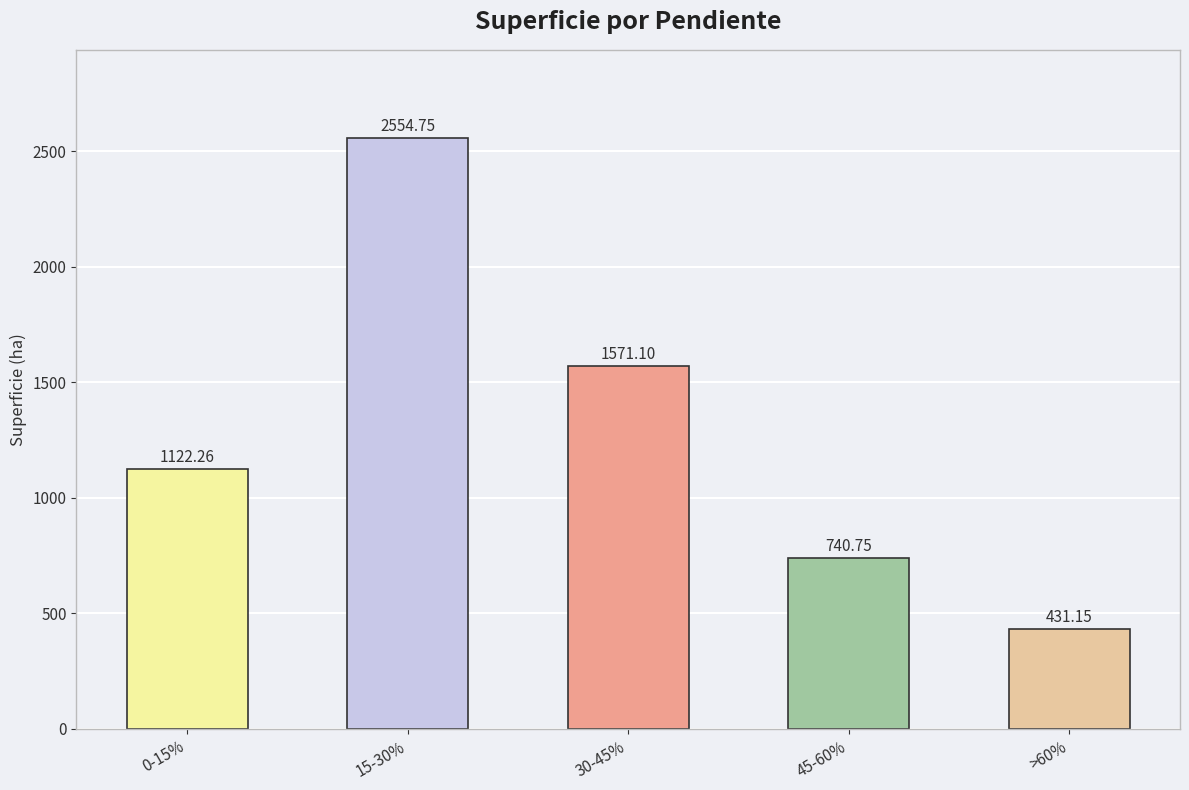

True or false: the data shows 1122.3 at 0-15%.

True